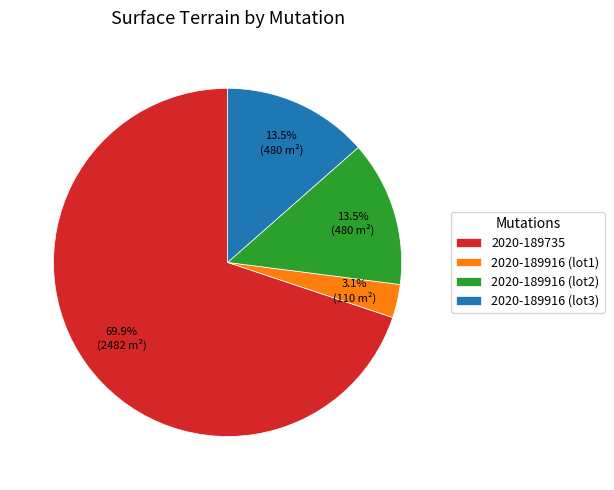

Between 2020-189916 (lot3) and 2020-189735, which is larger?

2020-189735